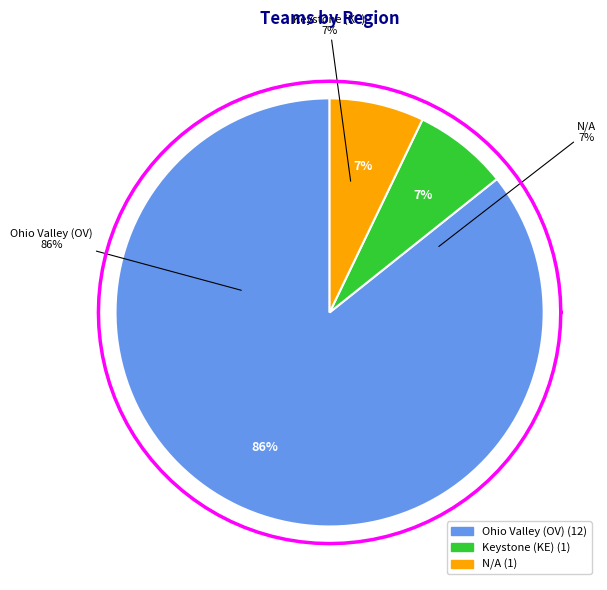

Which category has the biggest portion of the pie?

Ohio Valley (OV)